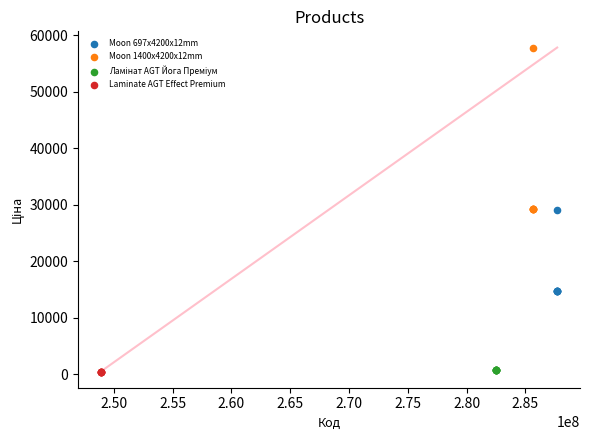

Which series reaches the maximum Y coordinate?

Moon 1400x4200x12mm